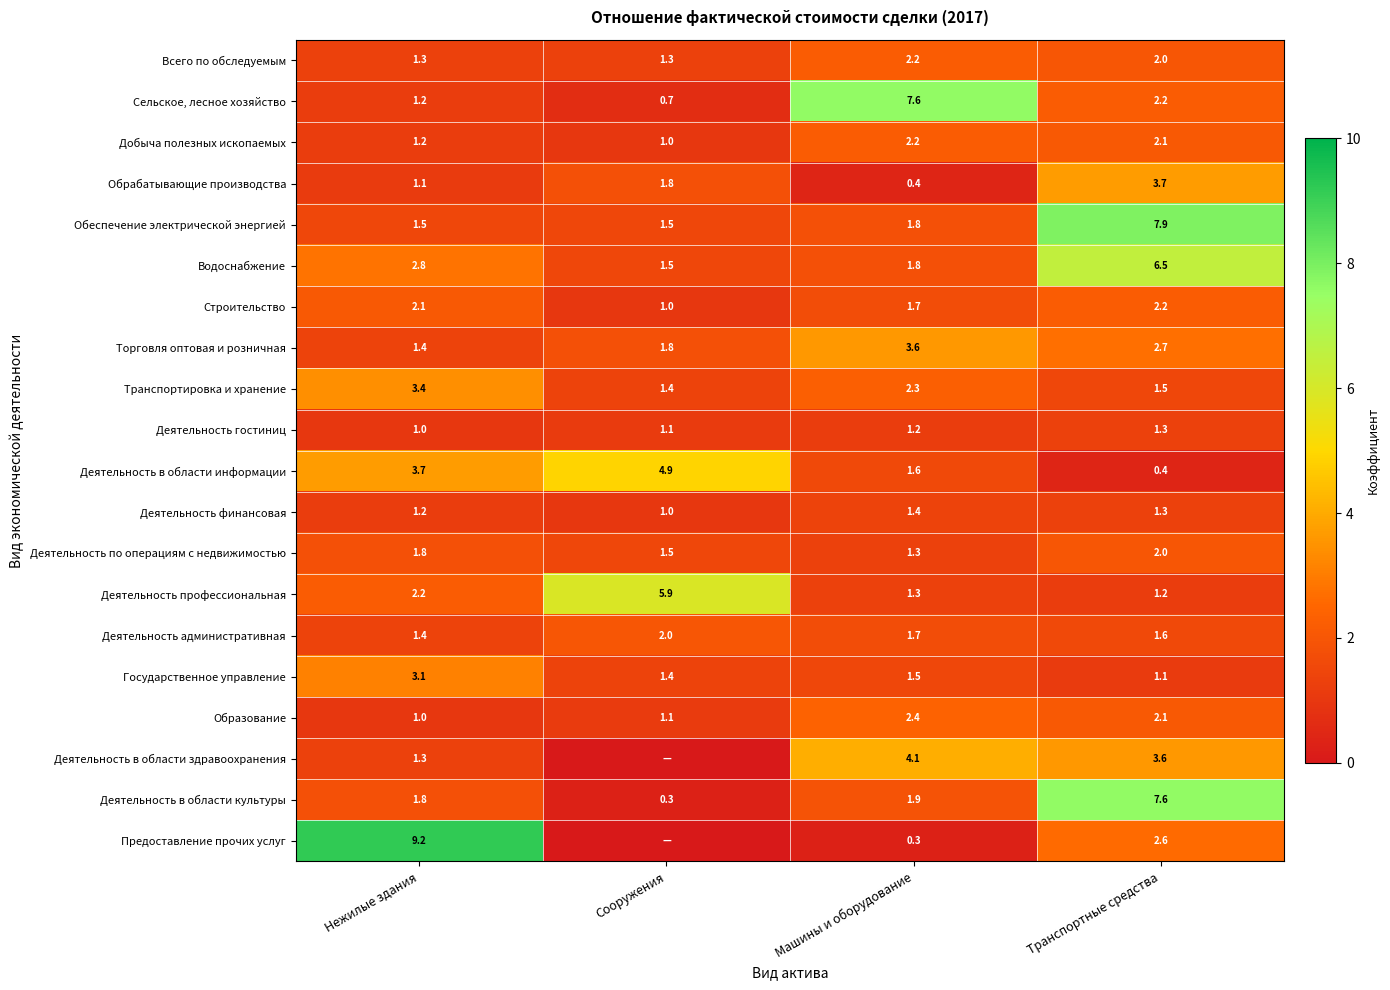

What is the difference between the highest and lowest values at Сооружения?

5.9